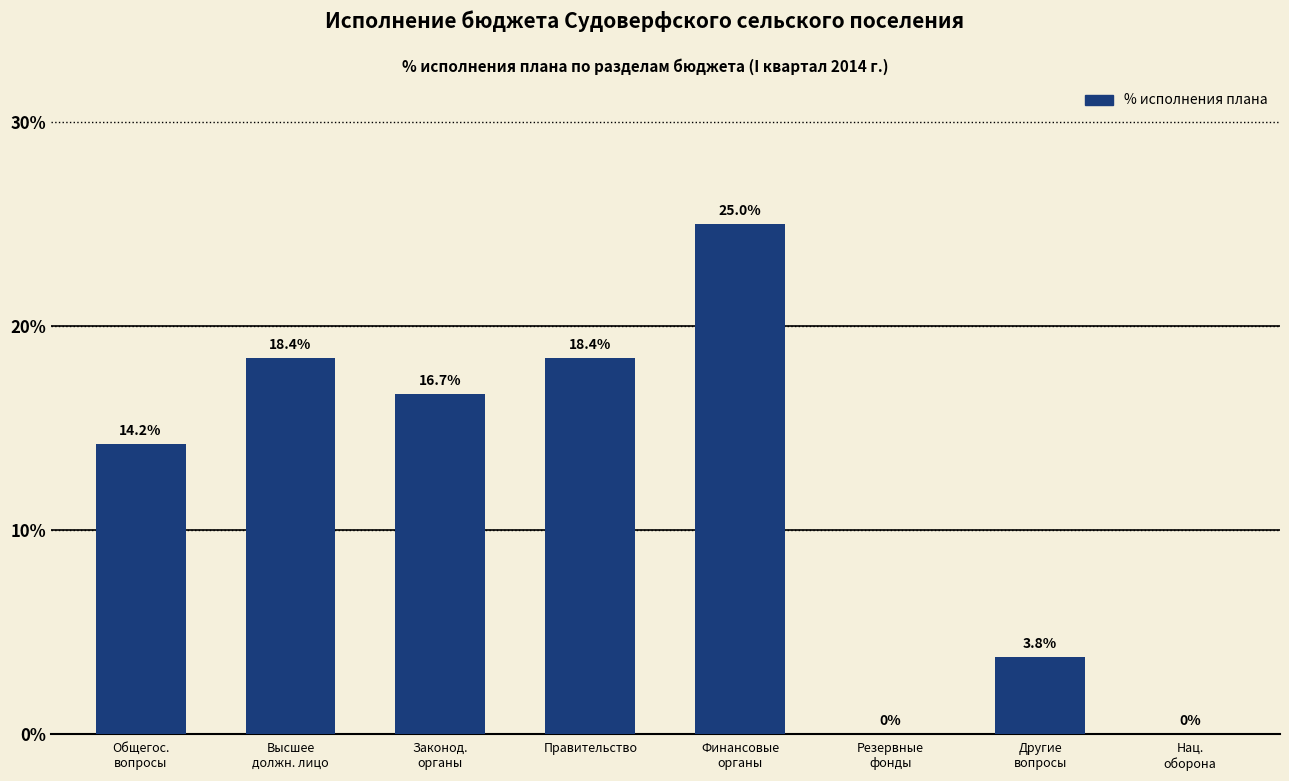

Is it true that the value at Правительство is 18.4?

True